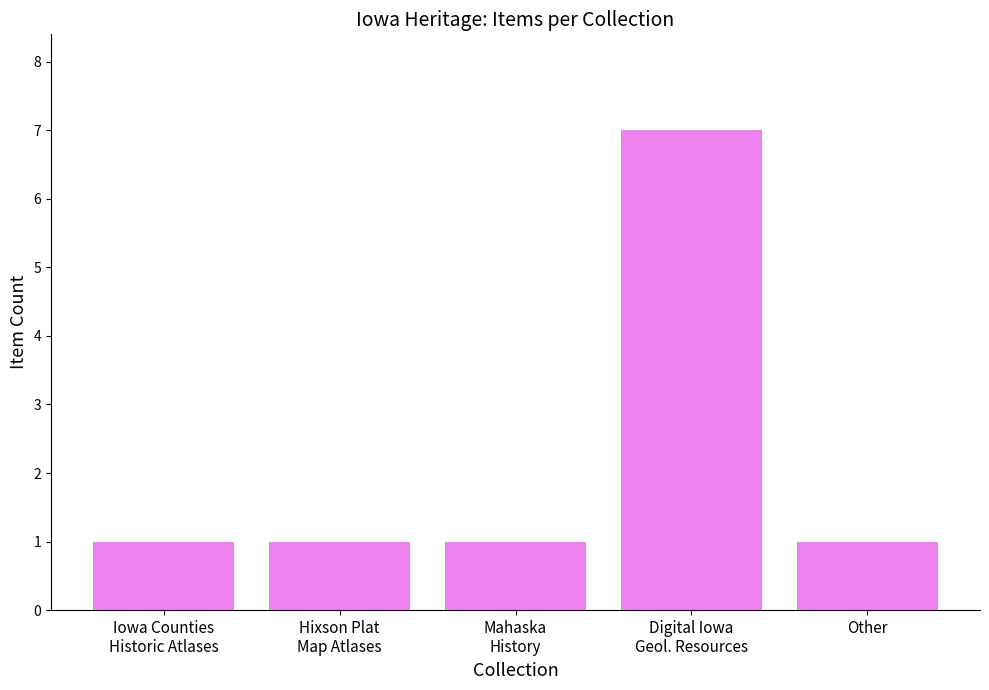

Reading left to right, what are all the values shown in this chart?

1	1	1	7	1